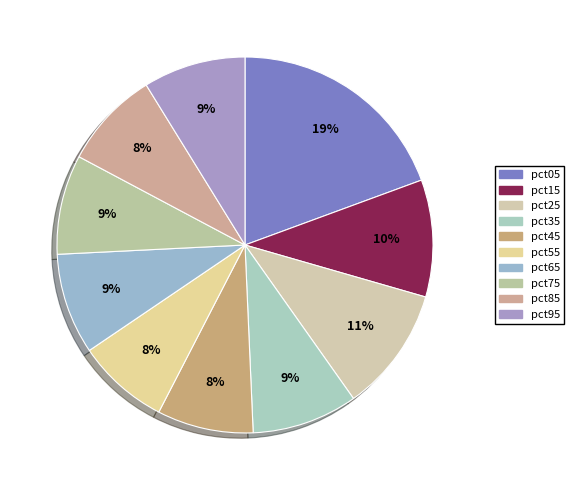

Is pct05 the majority of the pie?

No